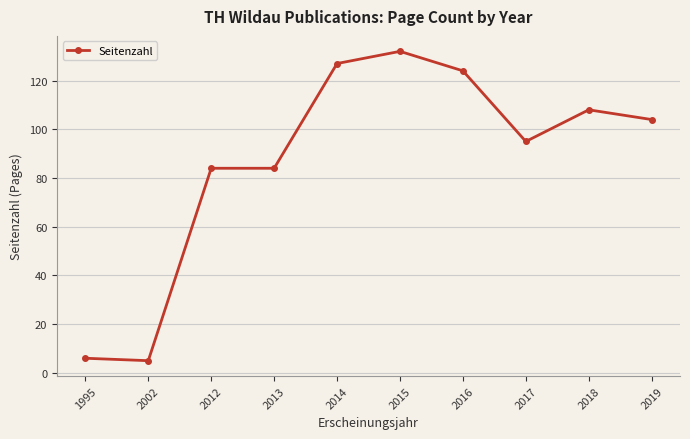

Where does the data first go above 104?

2014